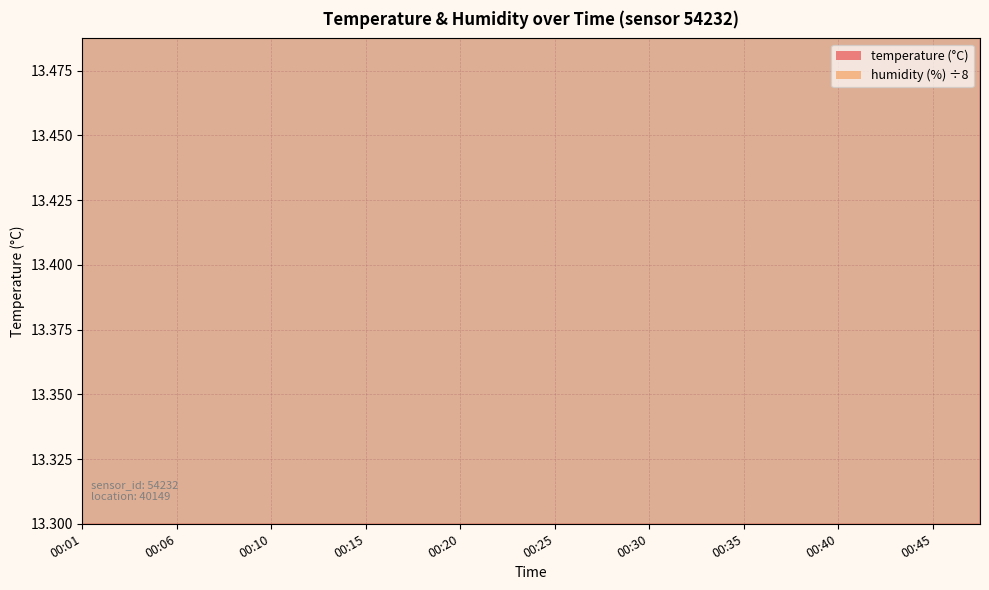

Rank the categories by value from highest to lowest.

00:01, 00:03, 00:06, 00:08, 00:10, 00:13, 00:15, 00:18, 00:20, 00:23, 00:25, 00:28, 00:30, 00:33, 00:35, 00:38, 00:40, 00:42, 00:45, 00:47